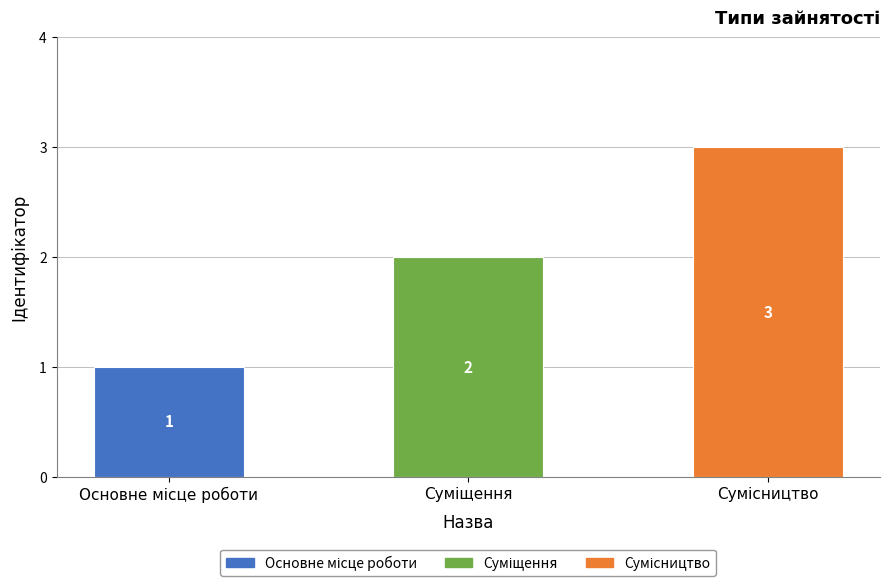

What is the value of the 3rd bar from the left?

3